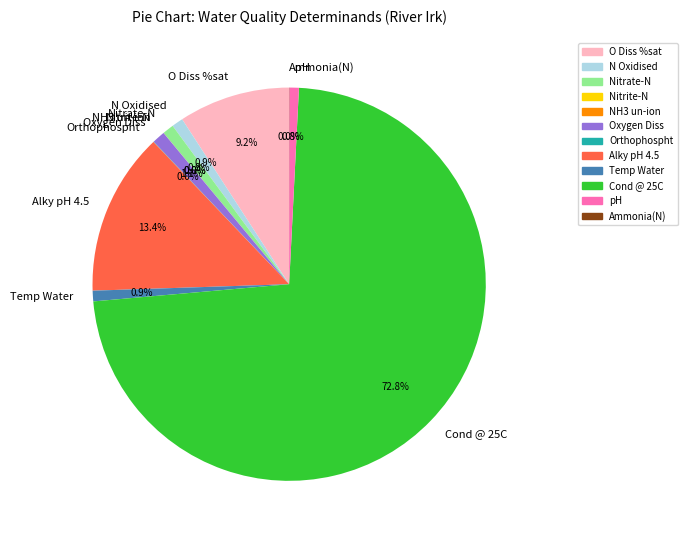

Is it true that Nitrate-N is 10% of the pie?

False